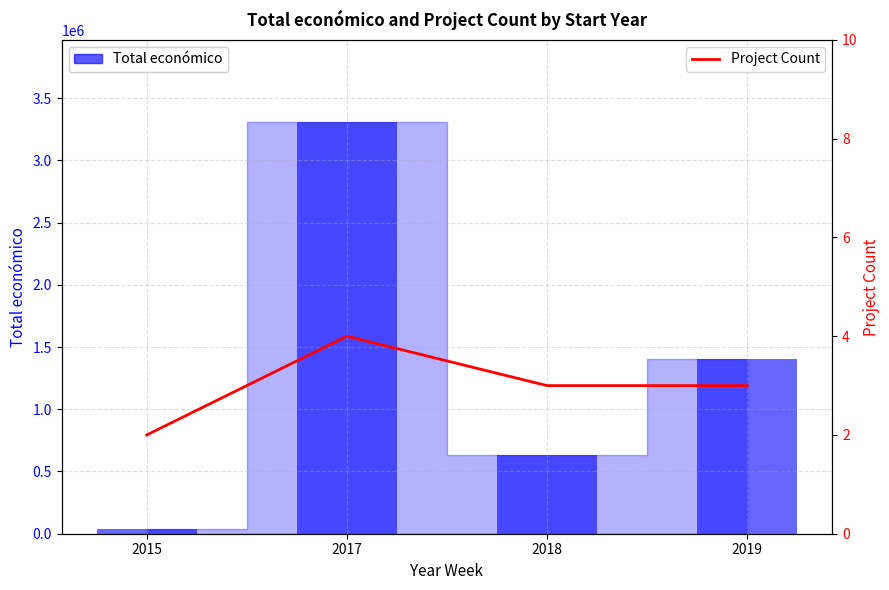

Which series has the largest total across all categories?

Total económico